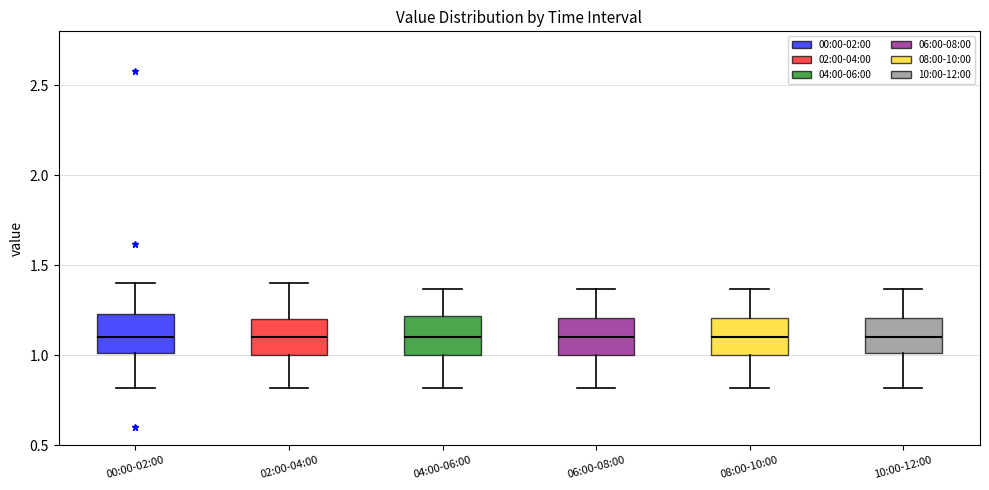

Reading left to right, transcribe this box plot: for each box, give where its median line is, the range the box spans, and where its two whiskers end, as read against the y-axis. The values are not printed on the chart, so give them approximately, as read against the axis.

00:00-02:00: median 1.10, box 1.00 to 1.25, whiskers 0.80 to 1.40
02:00-04:00: median 1.10, box 1.00 to 1.20, whiskers 0.80 to 1.40
04:00-06:00: median 1.10, box 1.00 to 1.20, whiskers 0.80 to 1.35
06:00-08:00: median 1.10, box 1.00 to 1.20, whiskers 0.80 to 1.35
08:00-10:00: median 1.10, box 1.00 to 1.20, whiskers 0.80 to 1.35
10:00-12:00: median 1.10, box 1.00 to 1.20, whiskers 0.80 to 1.35